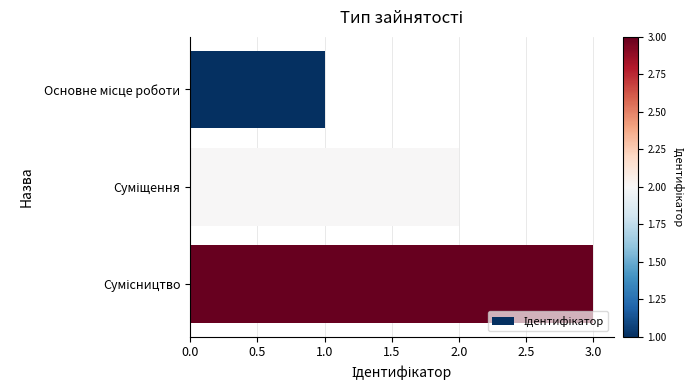

What is the sum of all values?

6